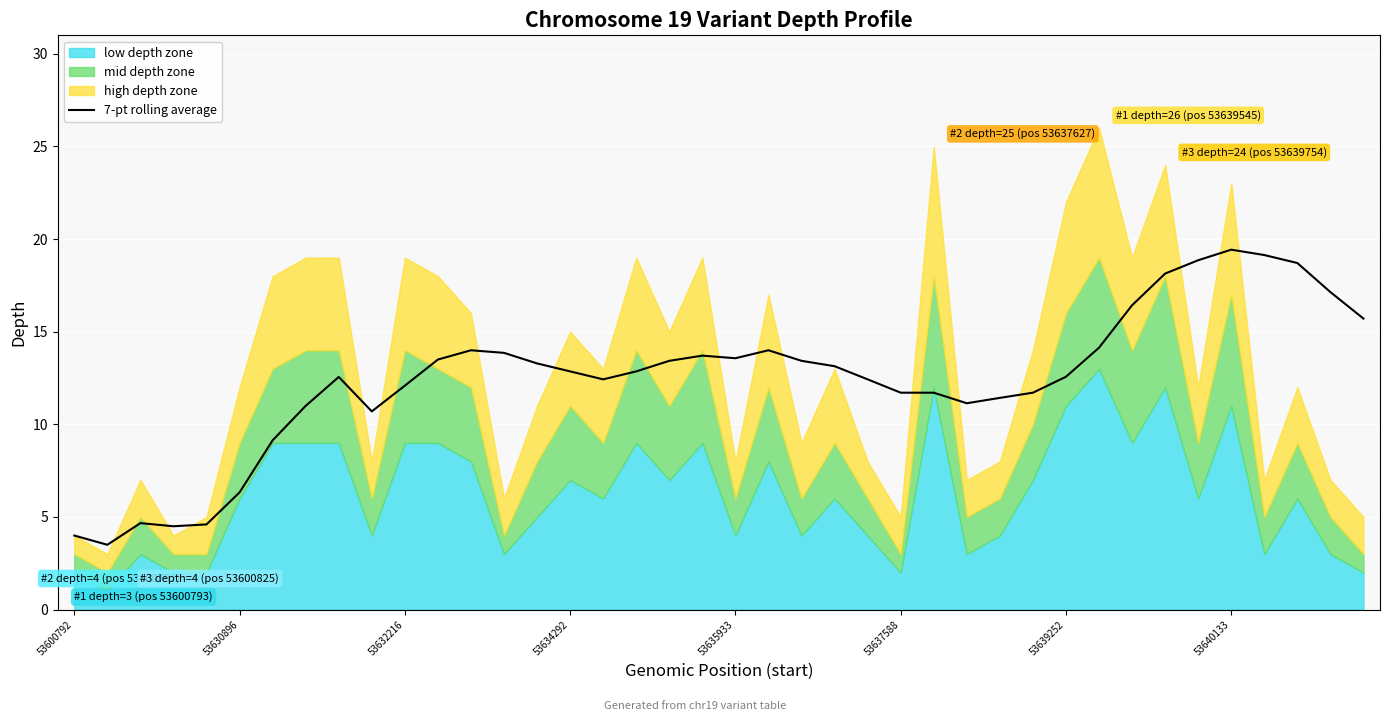

True or false: 7-pt rolling average has a value of 11.7 at 53637588.

True